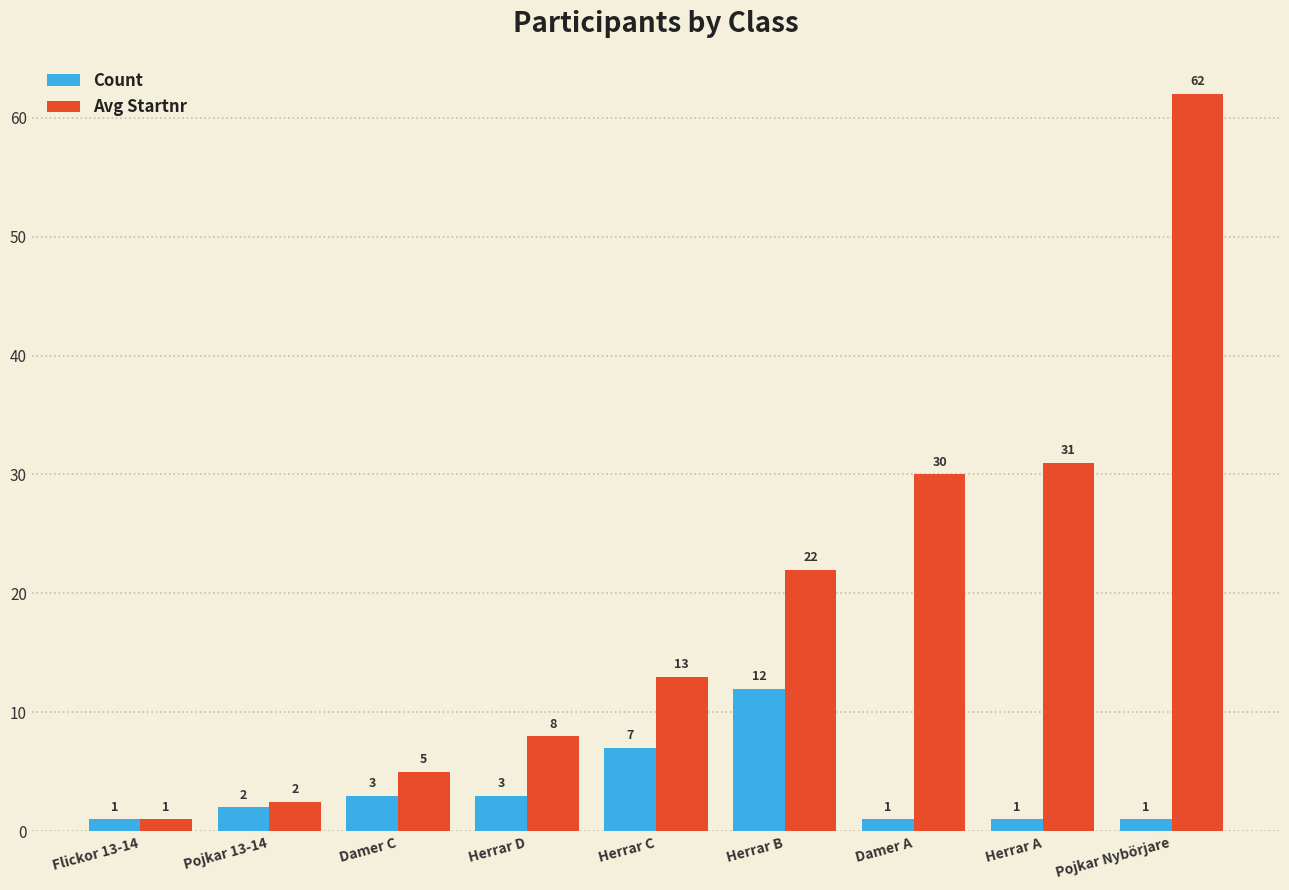

What is the approximate value of Avg Startnr at Herrar A?

31.0